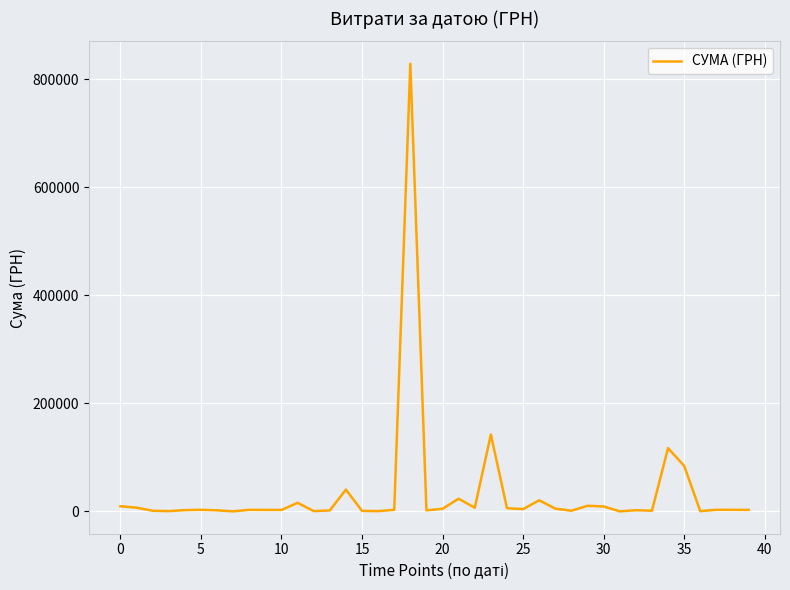

What is the difference between the maximum and minimum values?

828480.7